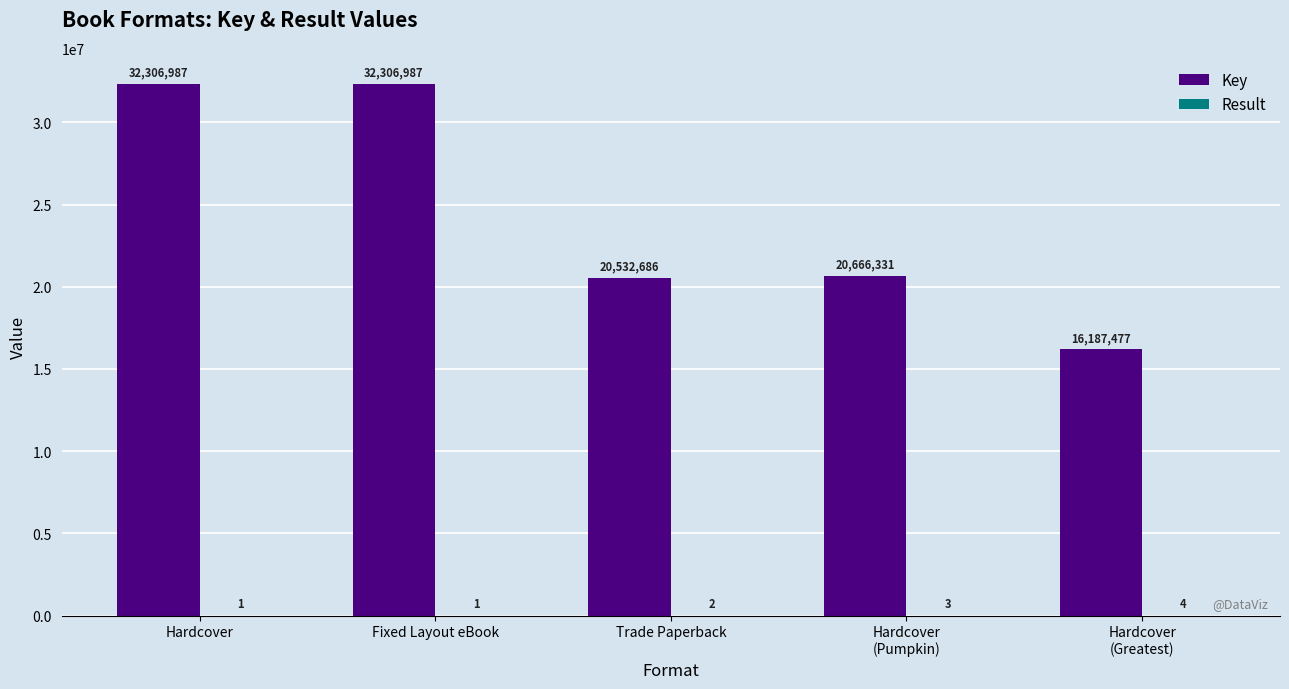

What is the average value of the Key series?

24400094